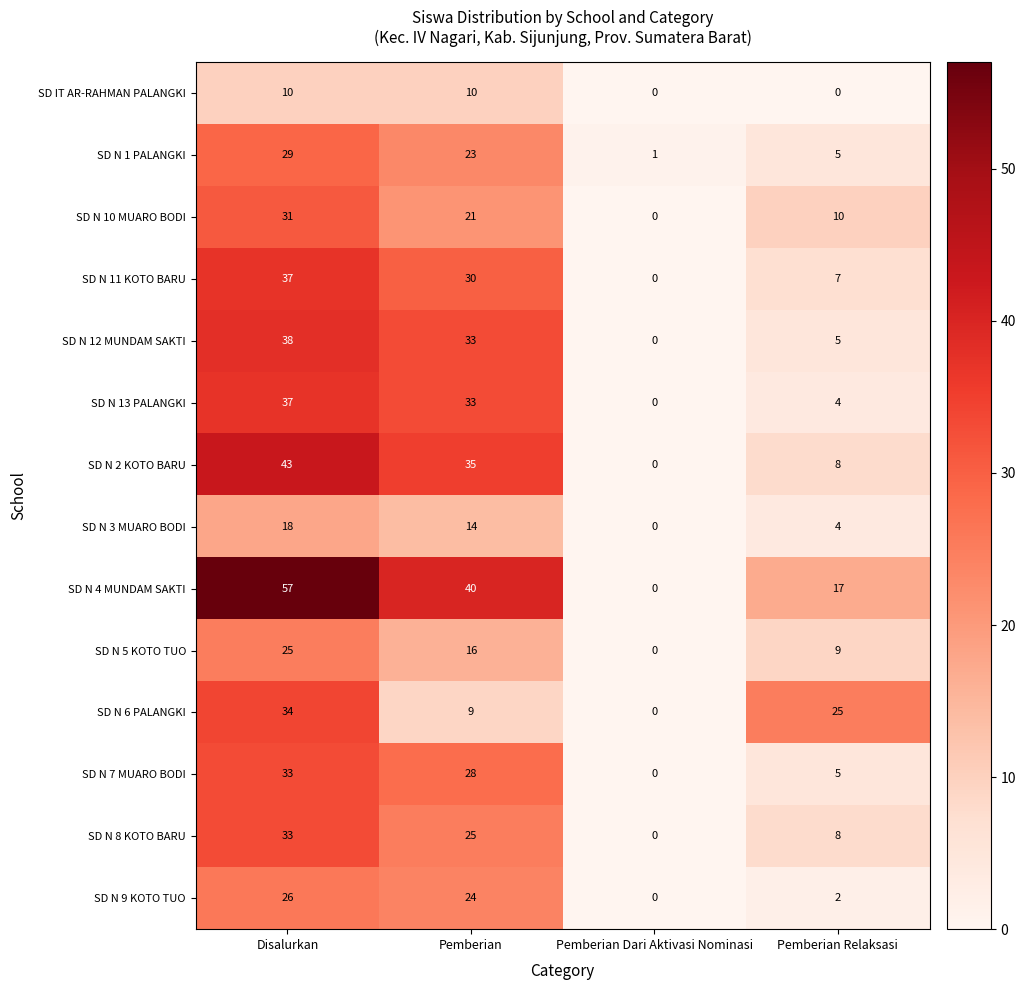

At which label is SD N 1 PALANGKI closest to 15?

Pemberian